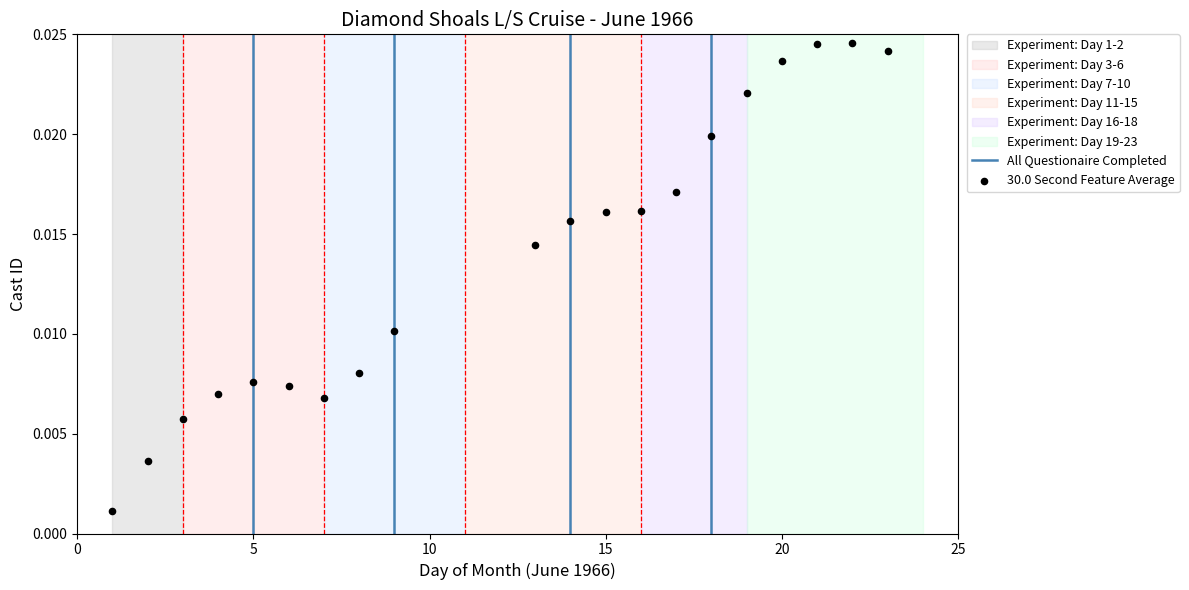

What is the range of X values (max minus min)?

22.0